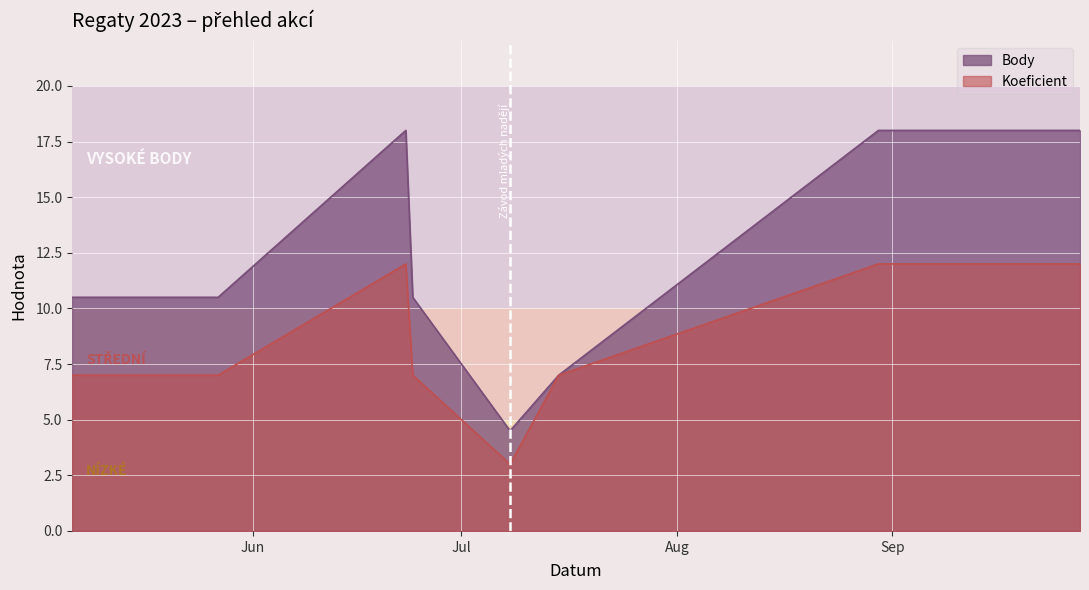

Does the chart display data point markers on the line(s)?

No